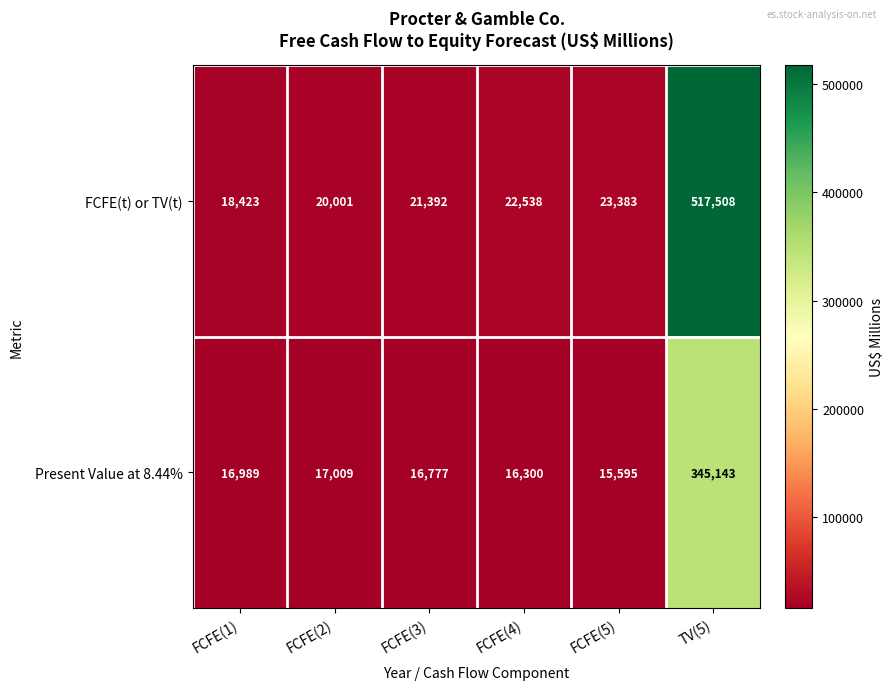

What is the sum of the Present Value at 8.44% values at FCFE(3) and FCFE(1)?

33766